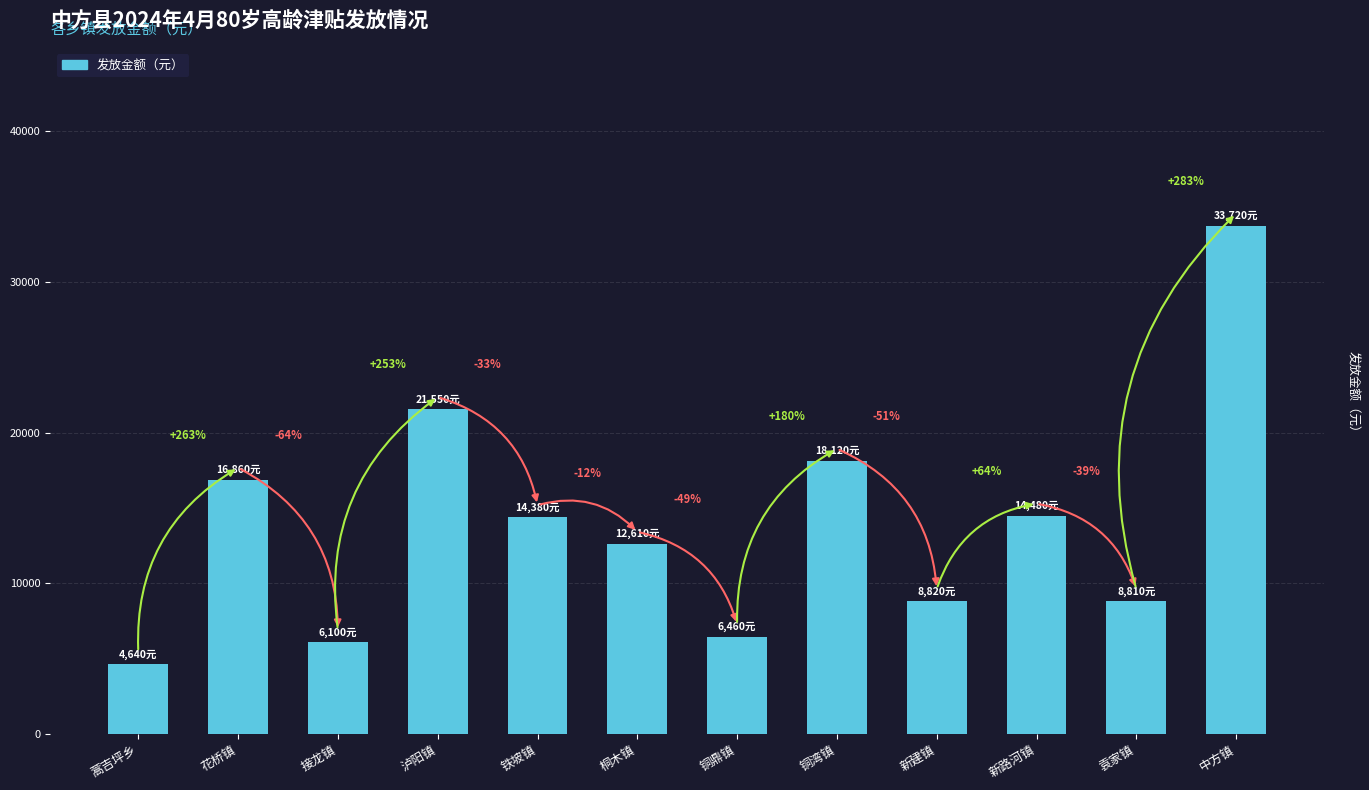

How many bars are there in total?

12